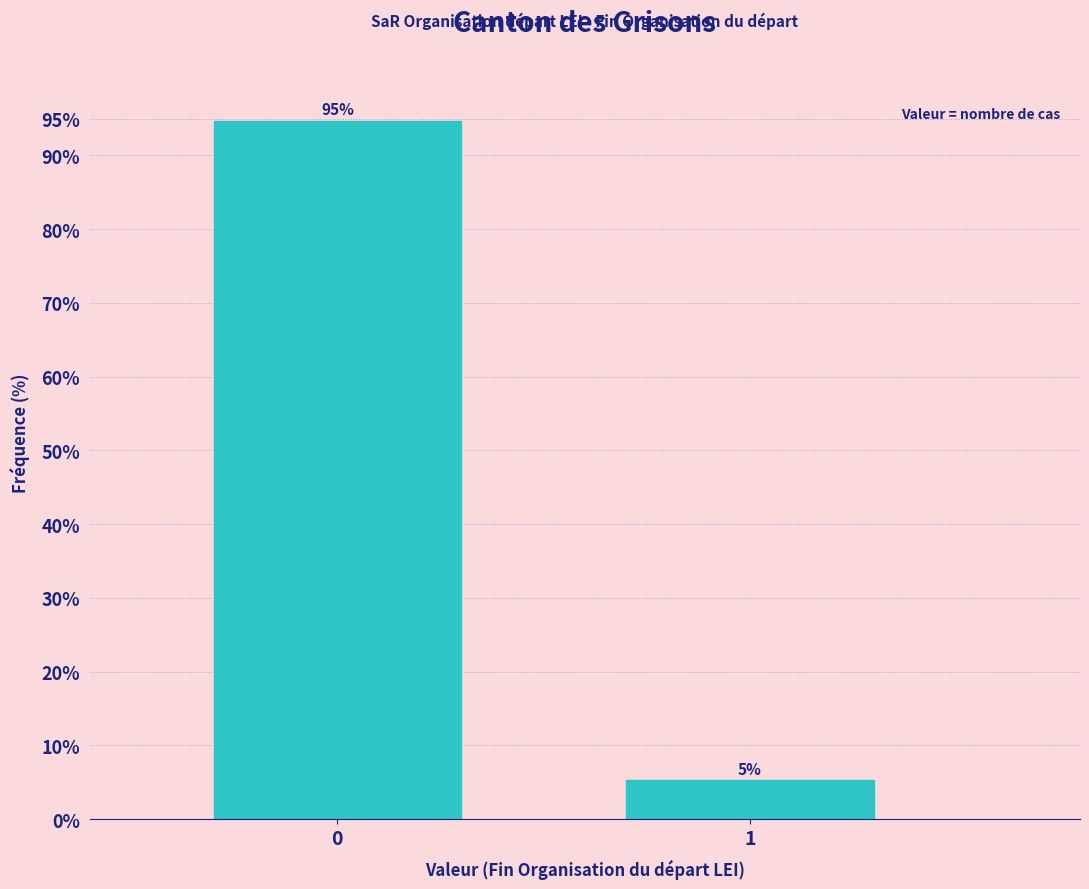

List the labels in order of value, largest first.

0, 1